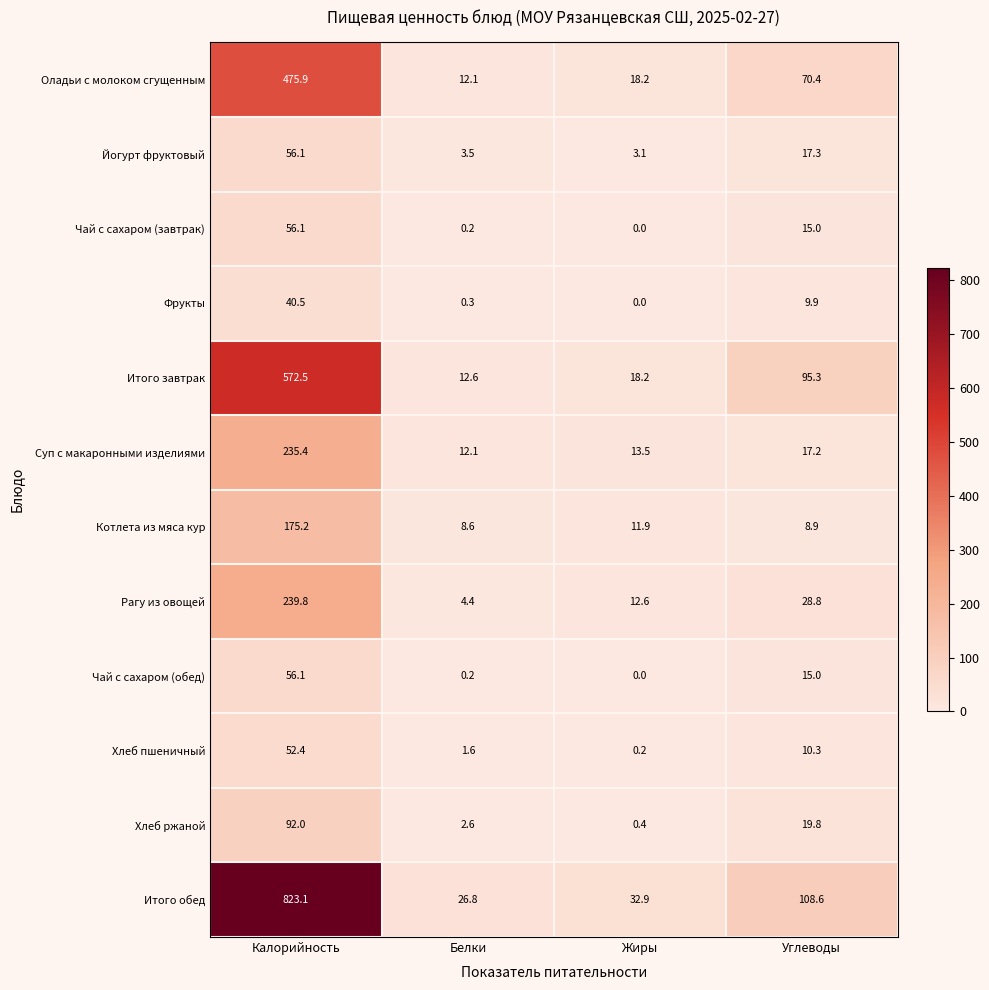

What is the sum of the Итого обед values at Жиры and Белки?

59.7